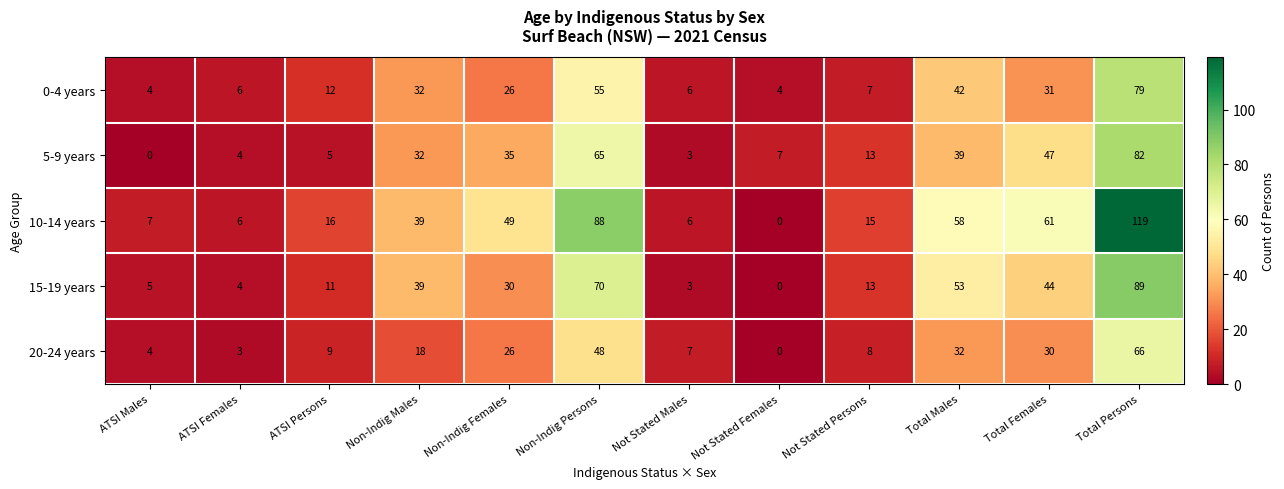

What is the total value across all series at Total Males?

224